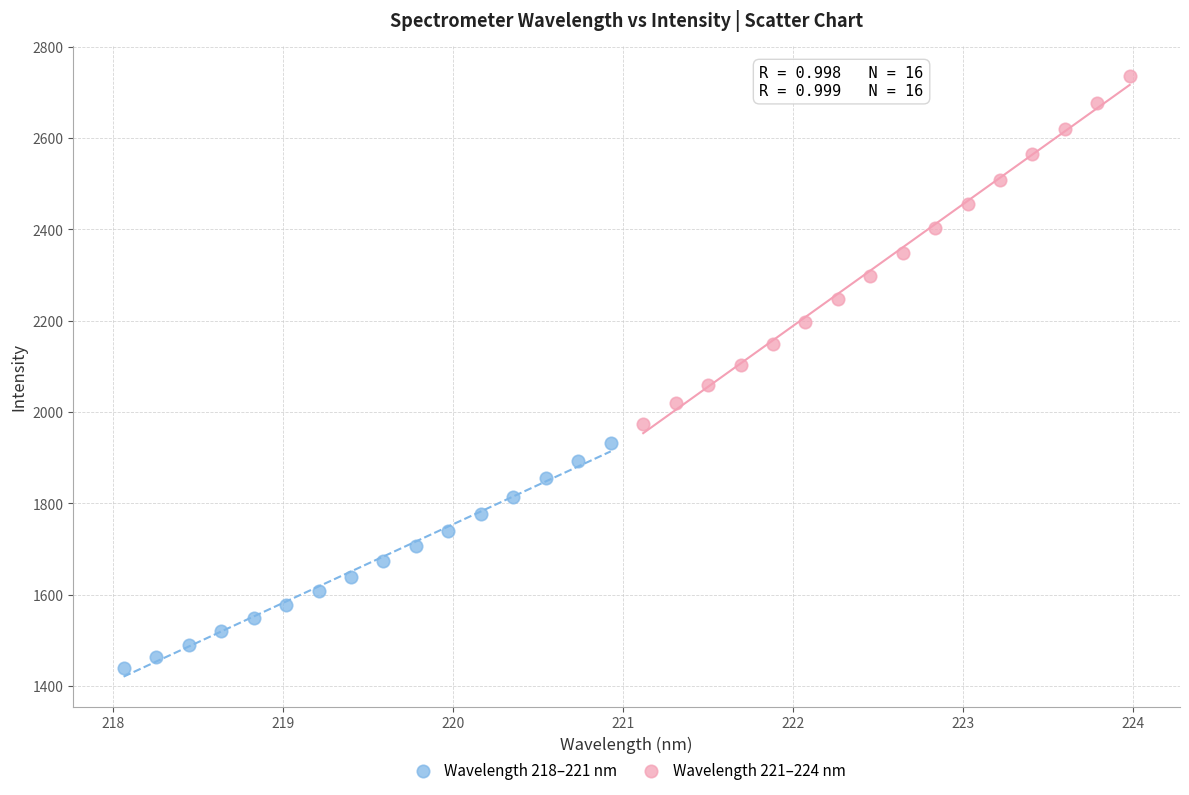

What are all the series names shown in the legend?

Wavelength 218–221 nm, Wavelength 221–224 nm